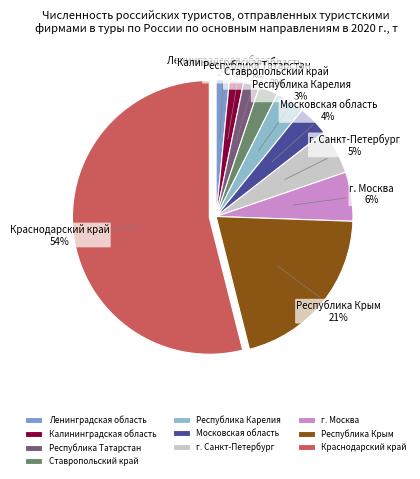

What is the majority slice?

Краснодарский край